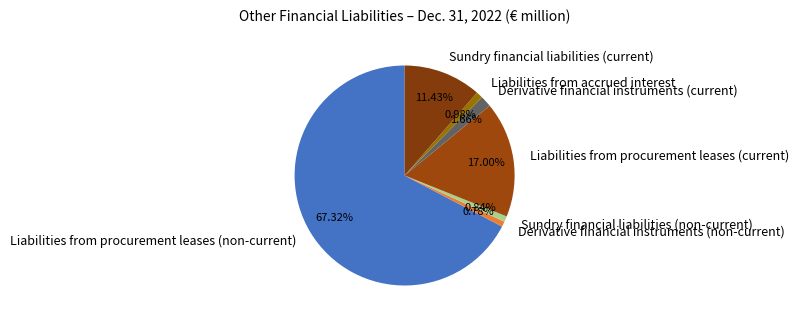

What percentage is the Liabilities from procurement leases (non-current) slice, to the nearest percent?

67%